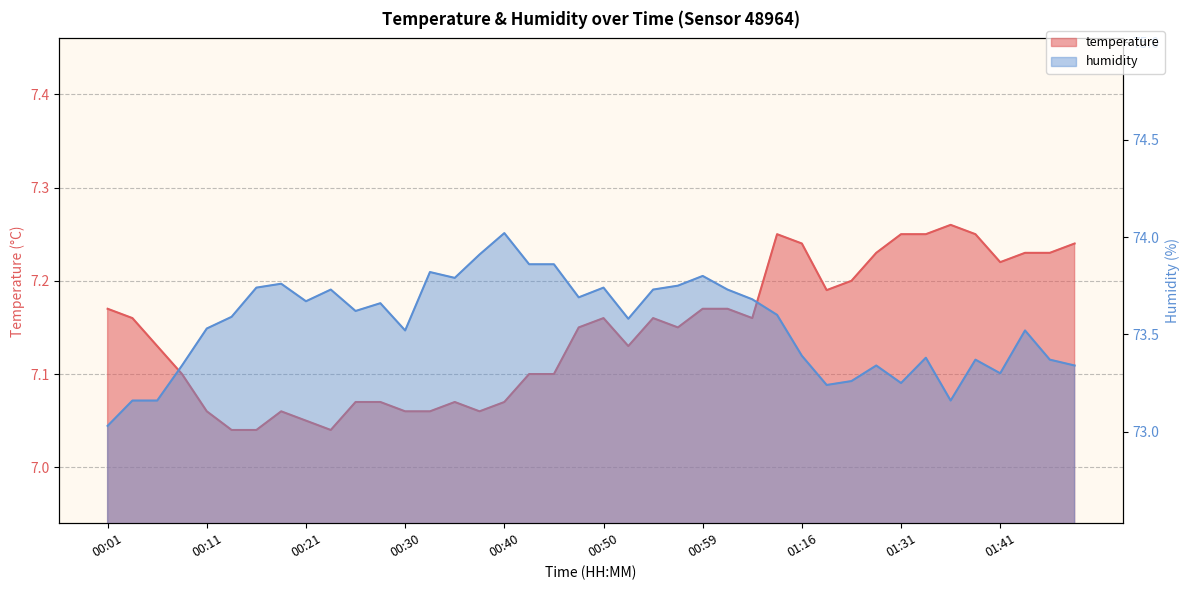

Reading right to left, what are all the values shown in this chart?

temperature: 7.2	7.2	7.2	7.2	7.2	7.3	7.2	7.2	7.2	7.2	7.2	7.2	7.2	7.2	7.2	7.2	7.2	7.2	7.1	7.2	7.2	7.1	7.1	7.1	7.1	7.1	7.1	7.1	7.1	7.1	7.0	7.0	7.1	7.0	7.0	7.1	7.1	7.1	7.2	7.2
humidity: 73.3	73.4	73.5	73.3	73.4	73.2	73.4	73.2	73.3	73.3	73.2	73.4	73.6	73.7	73.7	73.8	73.8	73.7	73.6	73.7	73.7	73.9	73.9	74.0	73.9	73.8	73.8	73.5	73.7	73.6	73.7	73.7	73.8	73.7	73.6	73.5	73.3	73.2	73.2	73.0